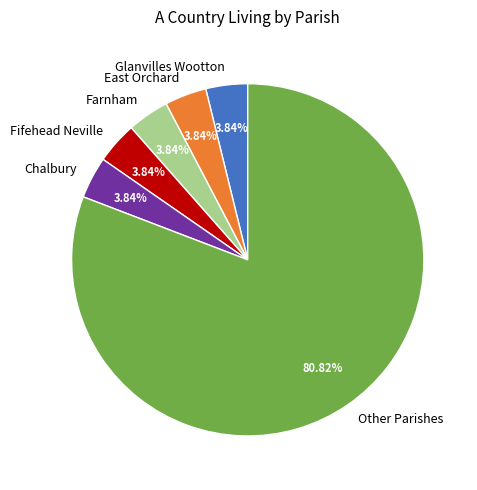

To the nearest percent, what percentage of the pie is Fifehead Neville?

4%